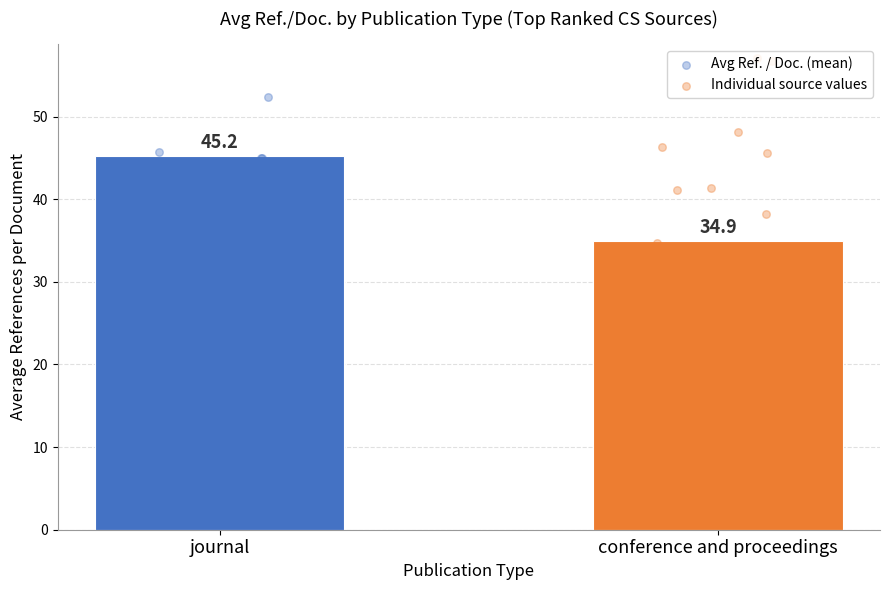

Which series has the largest total across all categories?

Avg Ref. / Doc.